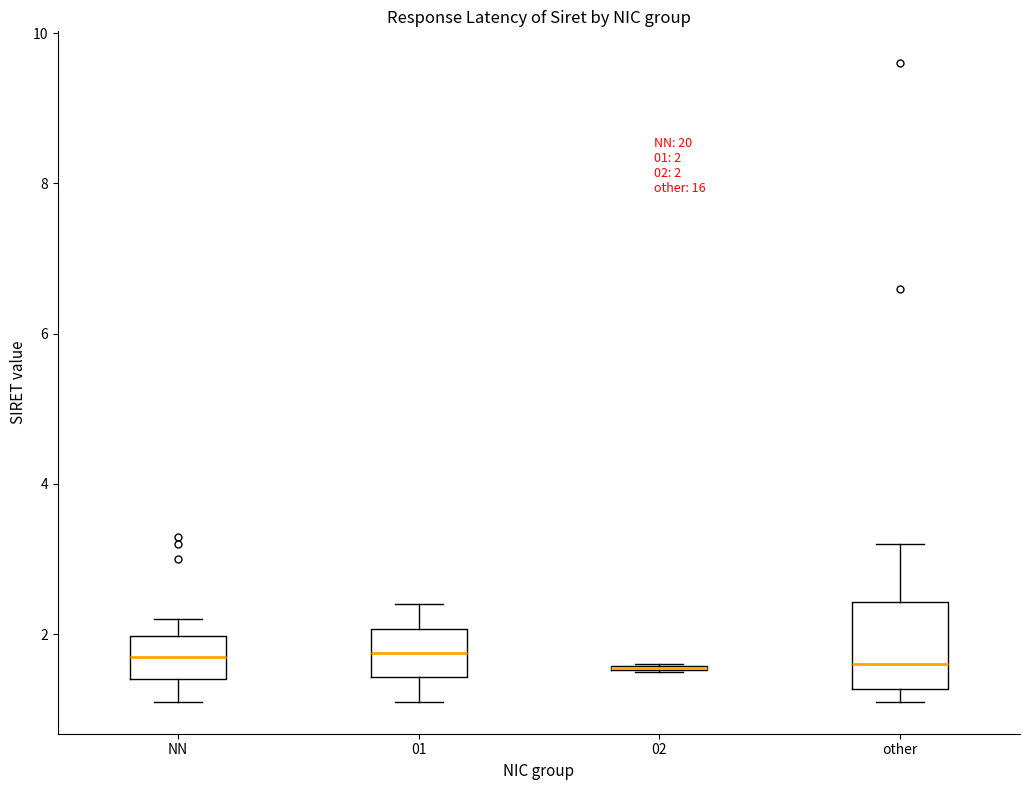

Comparing the boxes themselves (not the whiskers), which one is the tallest?

other